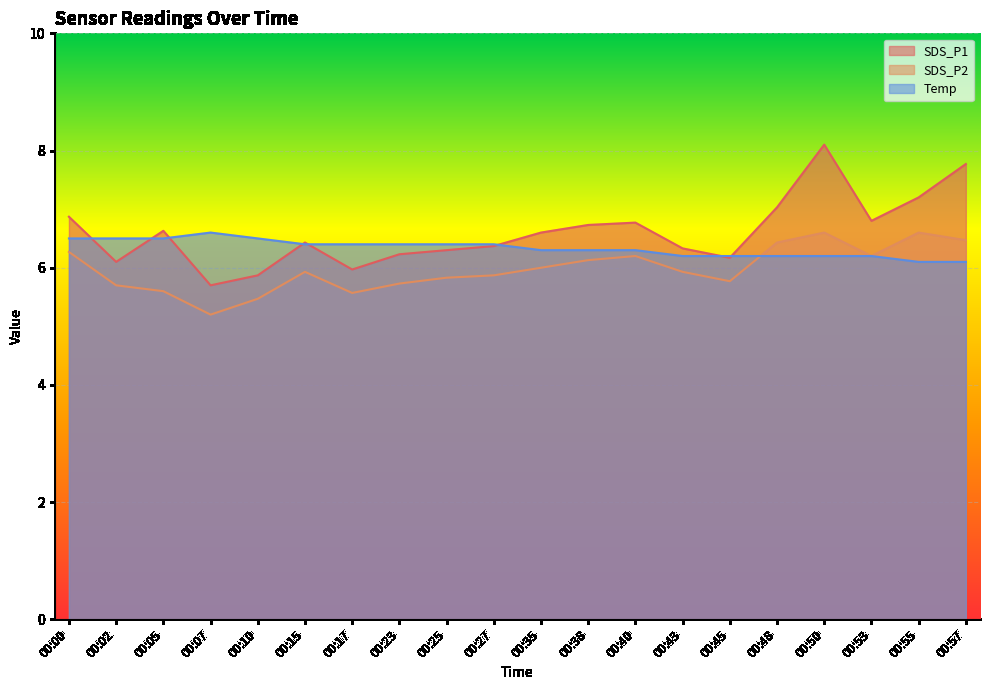

Is it true that SDS_P1 equals 1.4 at 00:10?

False